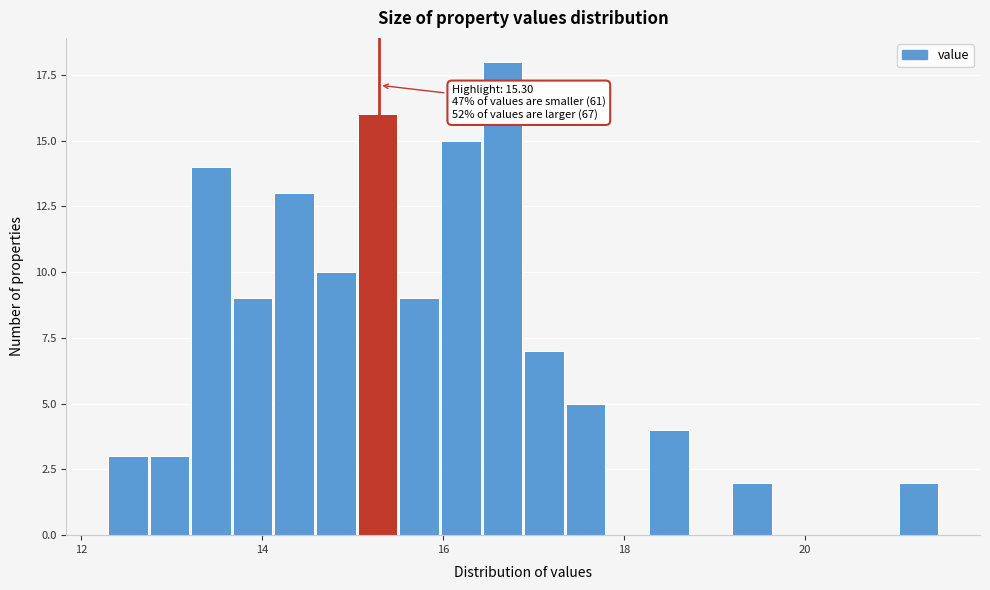

Read against the x-axis, roughly where is the centre of the tallest bar?

16.6